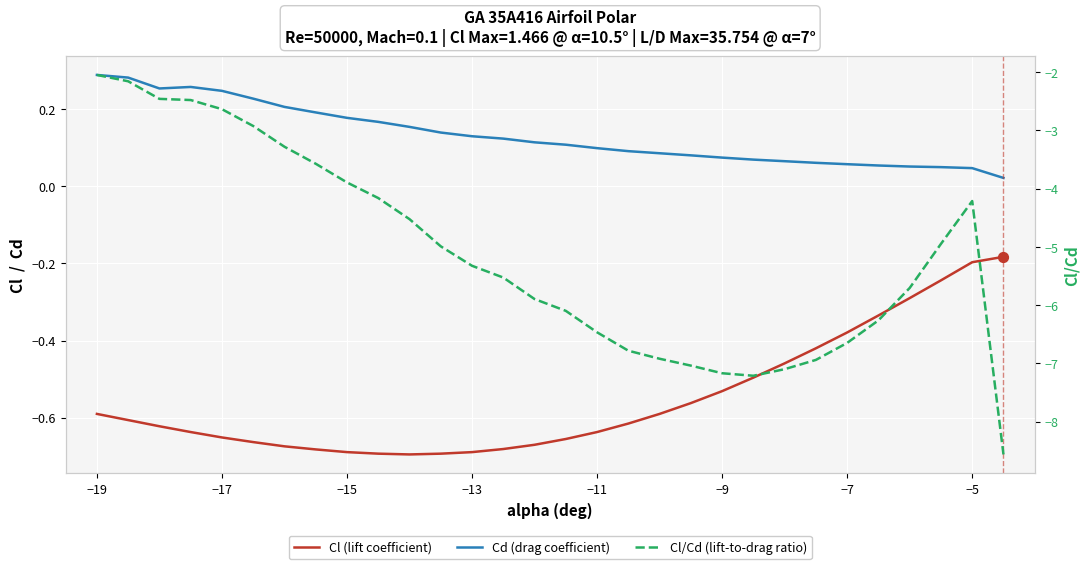

At how many categories does at least one series exceed 0?

30